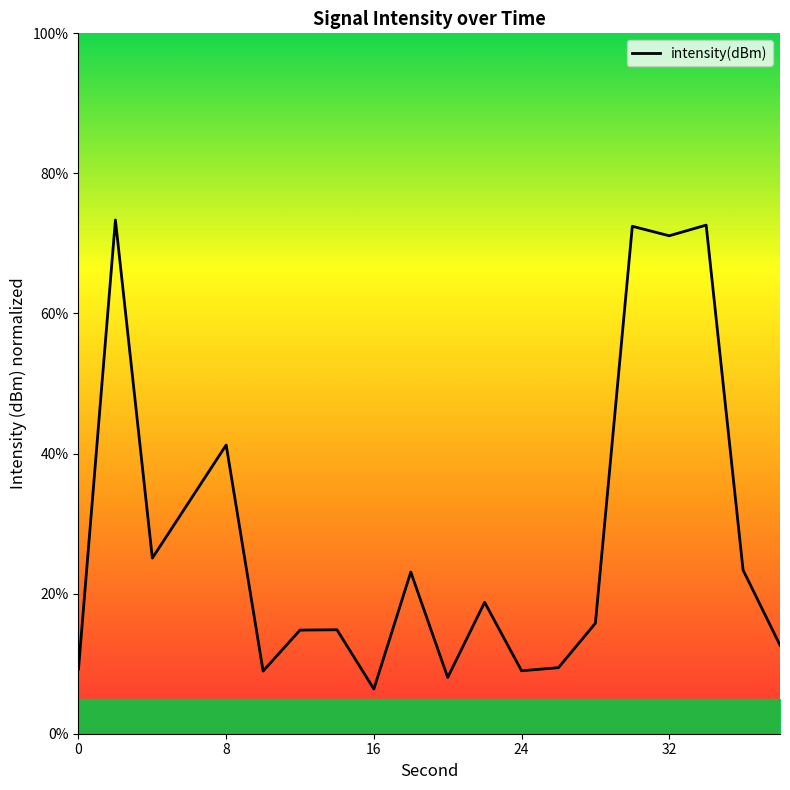

What is the difference between the maximum and minimum values?

67.0